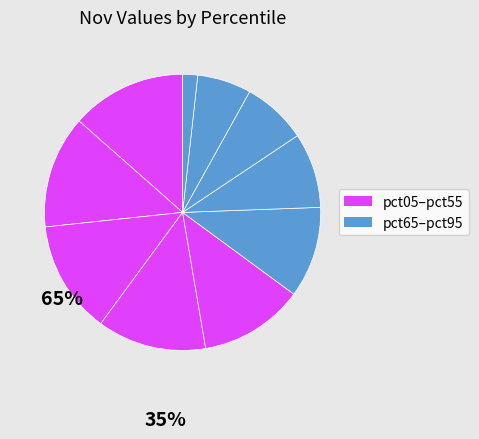

How many segments does this pie chart have?

10